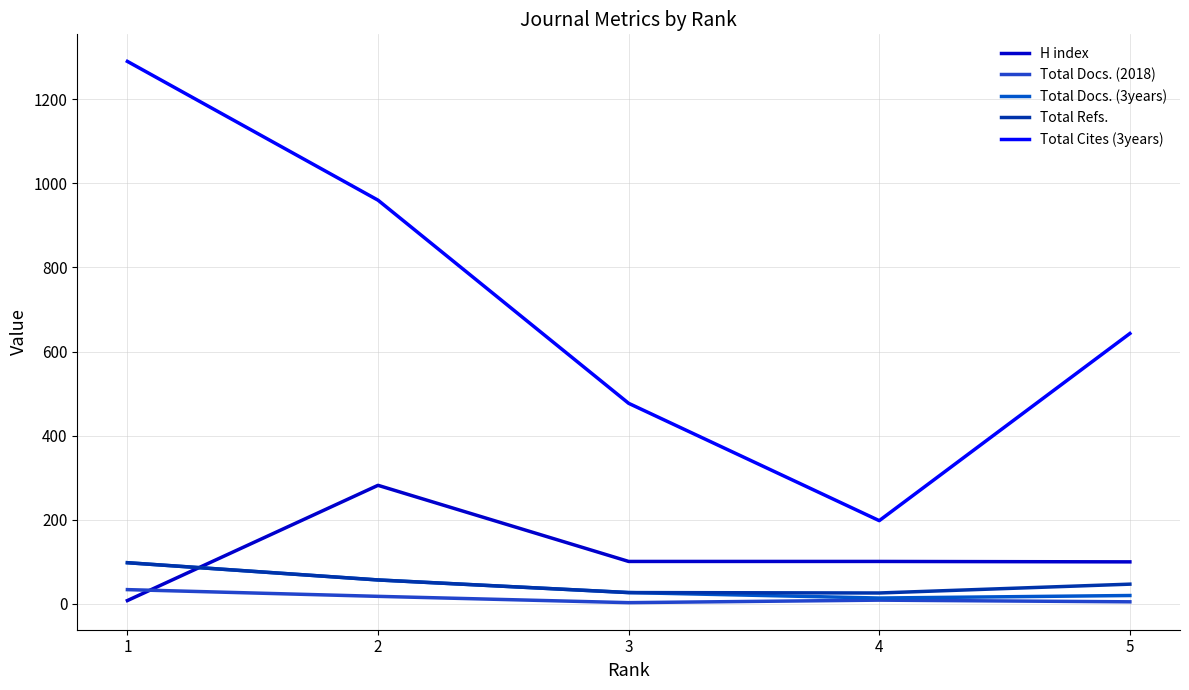

The value of Total Cites (3years) at 5 is 643. True or false?

True